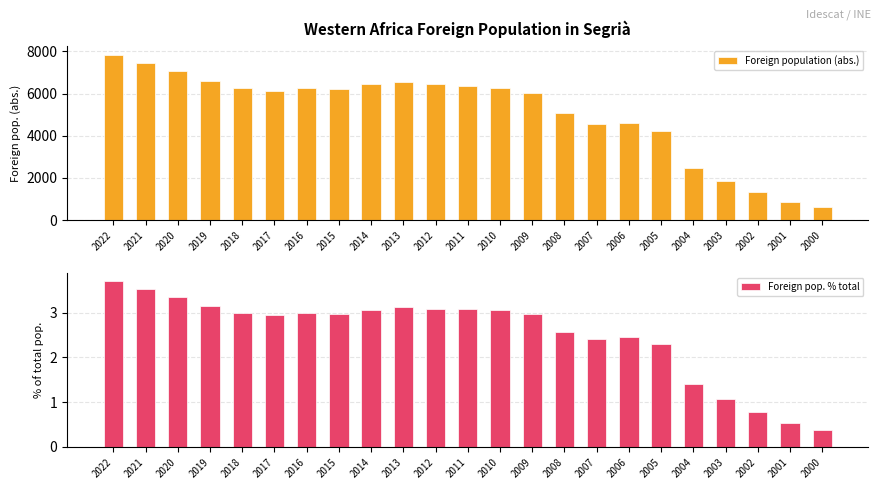

What is the approximate value of Foreign pop. % total at 2021?

3.5